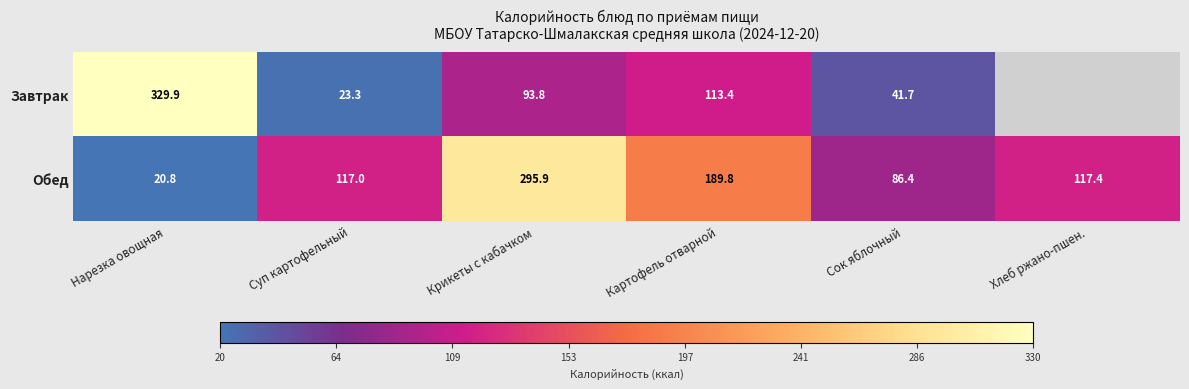

The value of Обед at Крикеты с кабачком is 484.7. True or false?

False